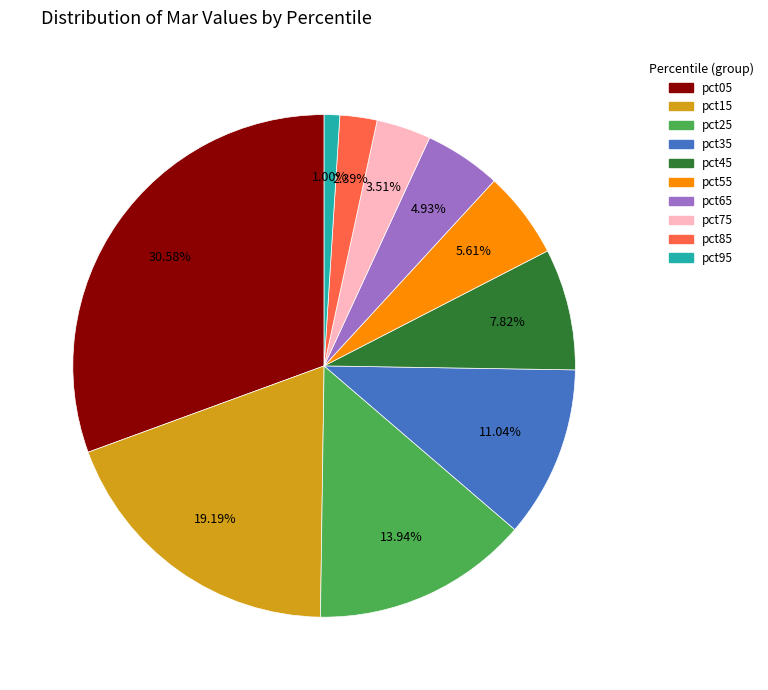

Which has a higher value, pct55 or pct25?

pct25